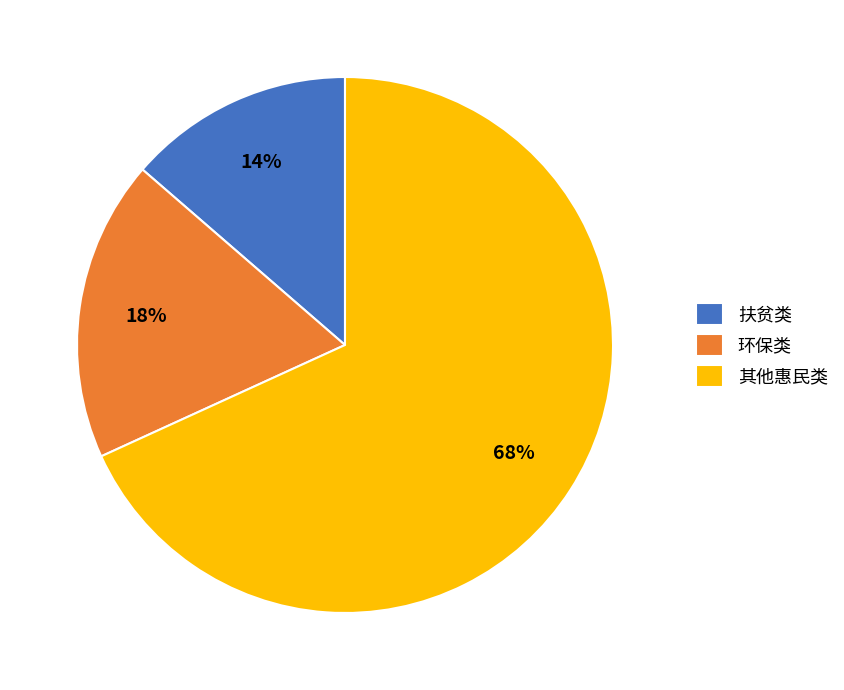

Is 环保类 the majority of the pie?

No